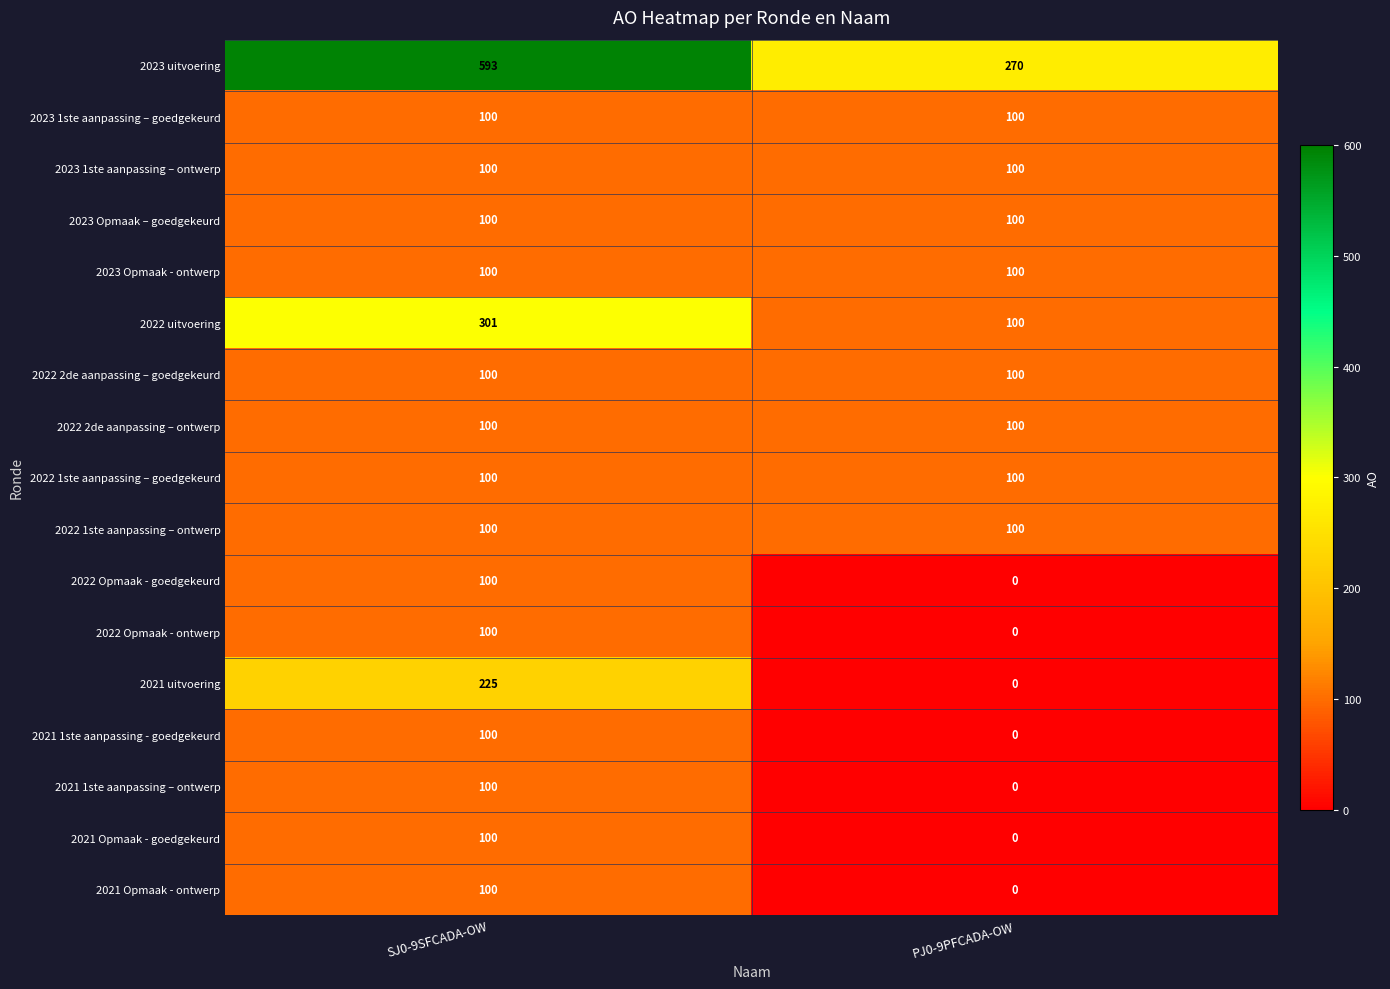

Which series has the largest total across all categories?

2023 uitvoering